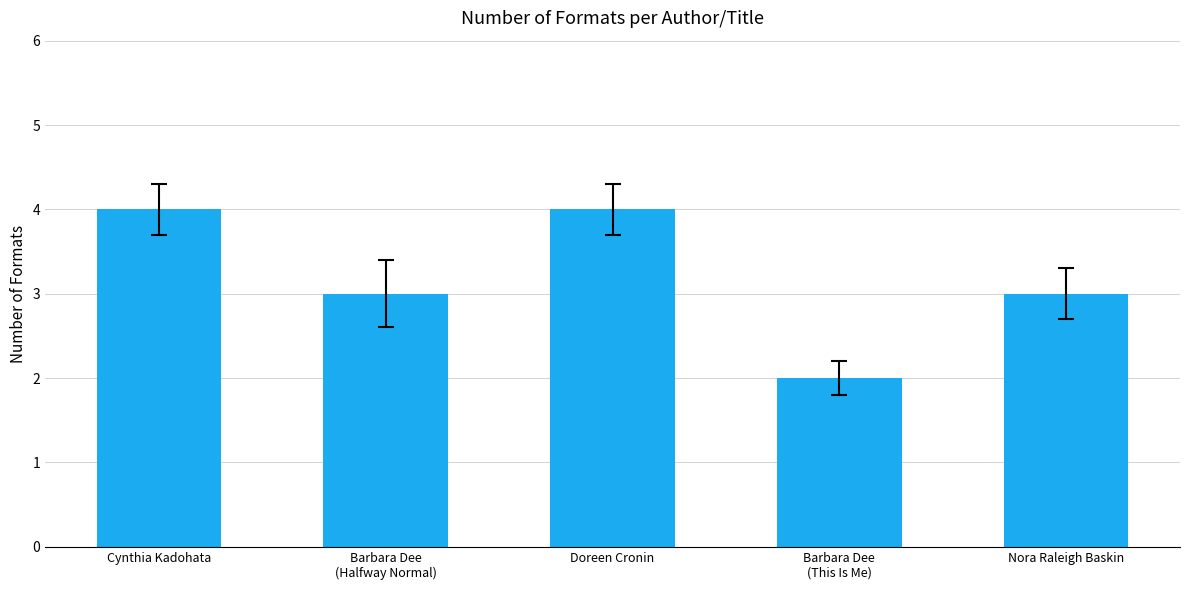

Which has a higher value, Cynthia Kadohata or Barbara Dee
(Halfway Normal)?

Cynthia Kadohata